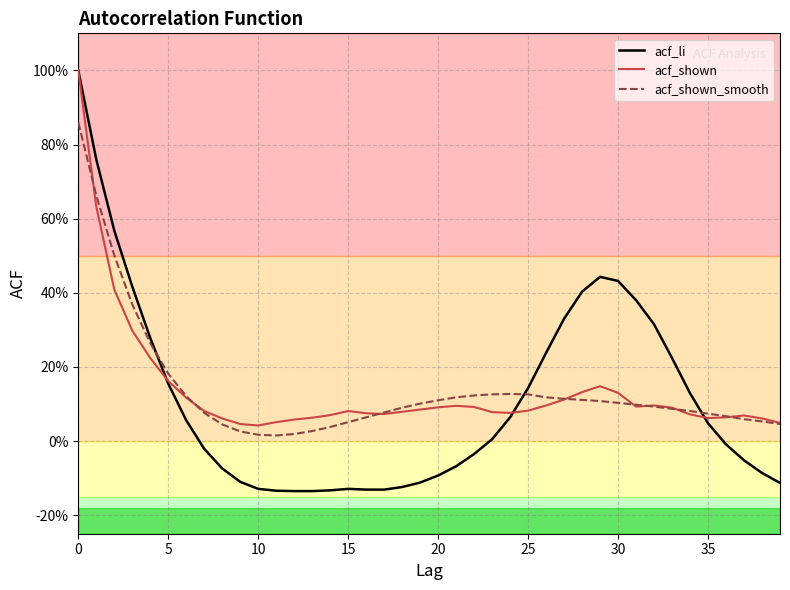

Is it true that acf_shown equals 0.0 at 14?

False